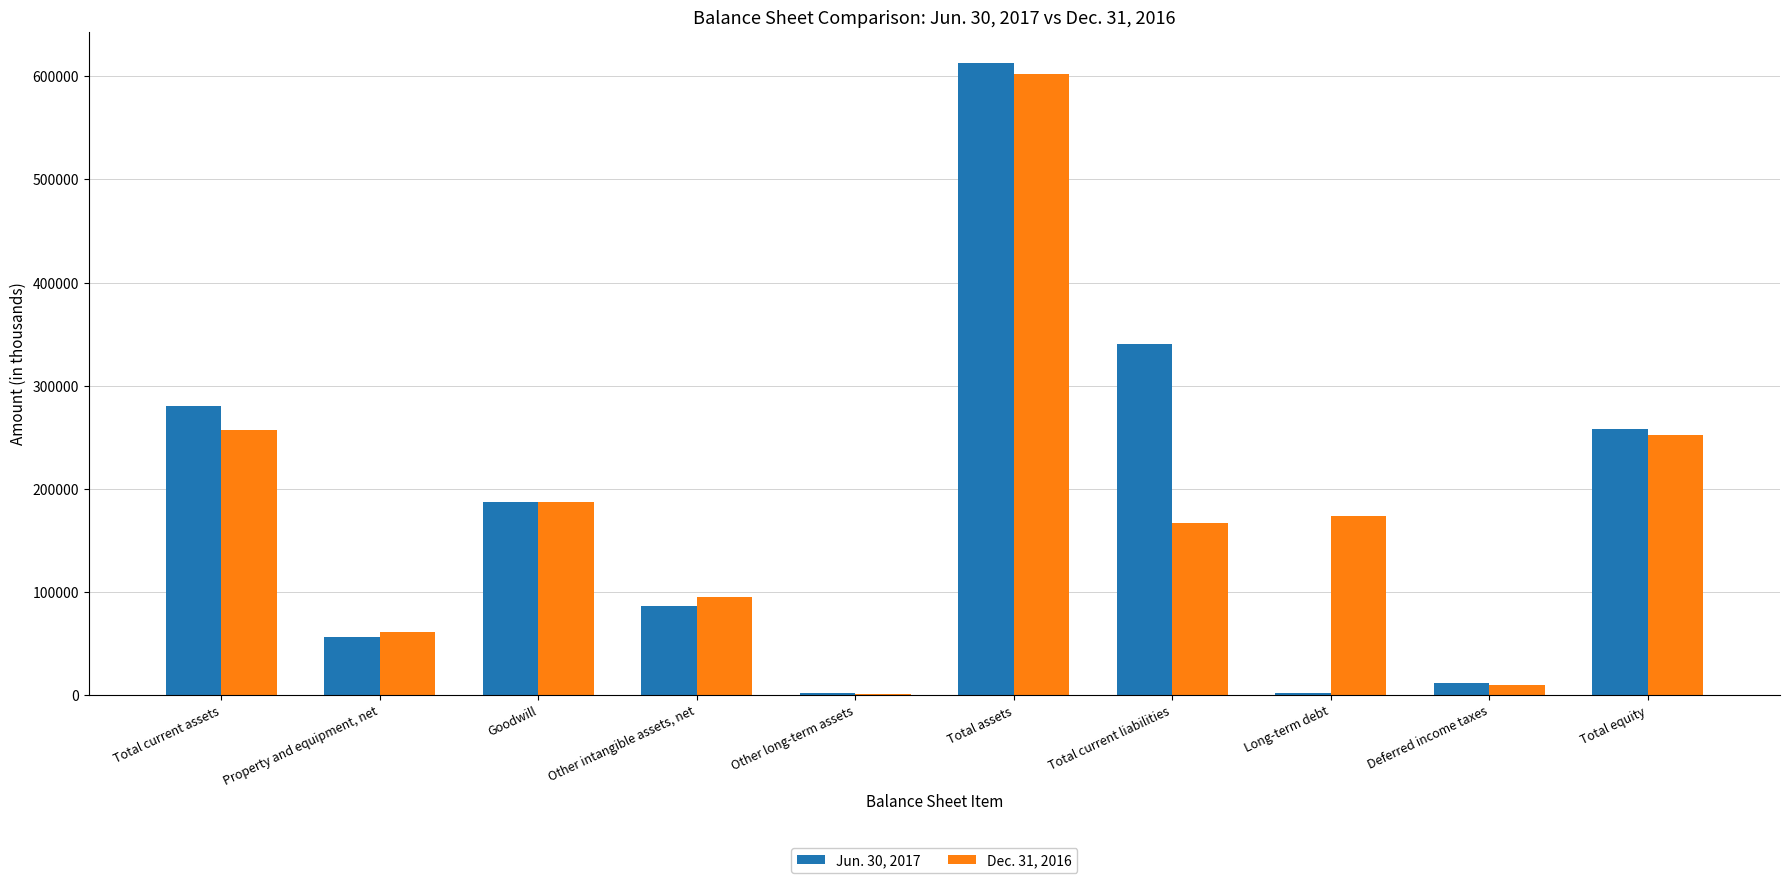

What is the greatest value displayed?

612479